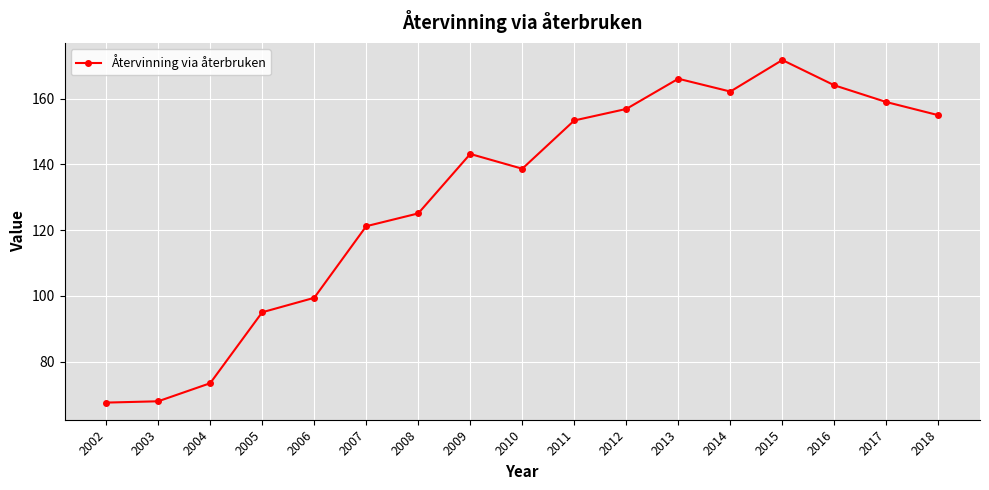

Does the chart display data point markers on the line(s)?

Yes